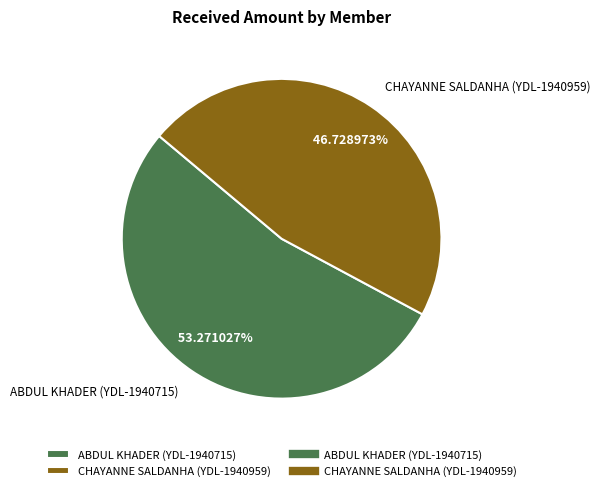

To the nearest percent, what is the difference between the ABDUL KHADER (YDL-1940715) and CHAYANNE SALDANHA (YDL-1940959) slice percentages?

7%